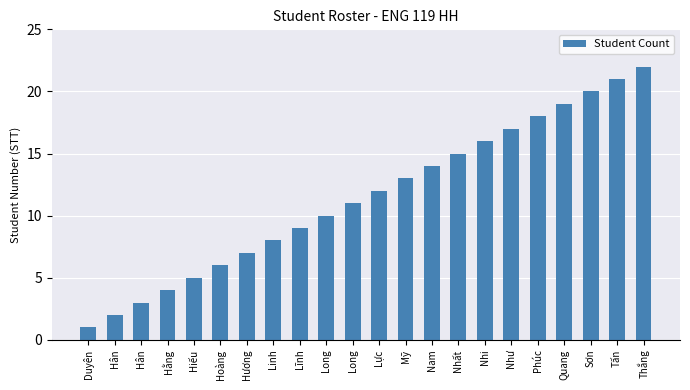

How many bars are there in total?

22